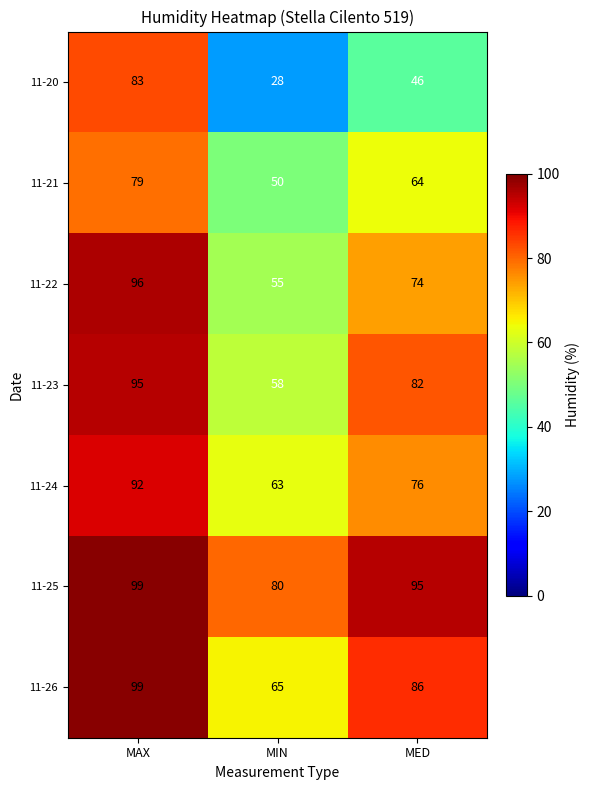

At which label does 11-22 first exceed 74?

MAX